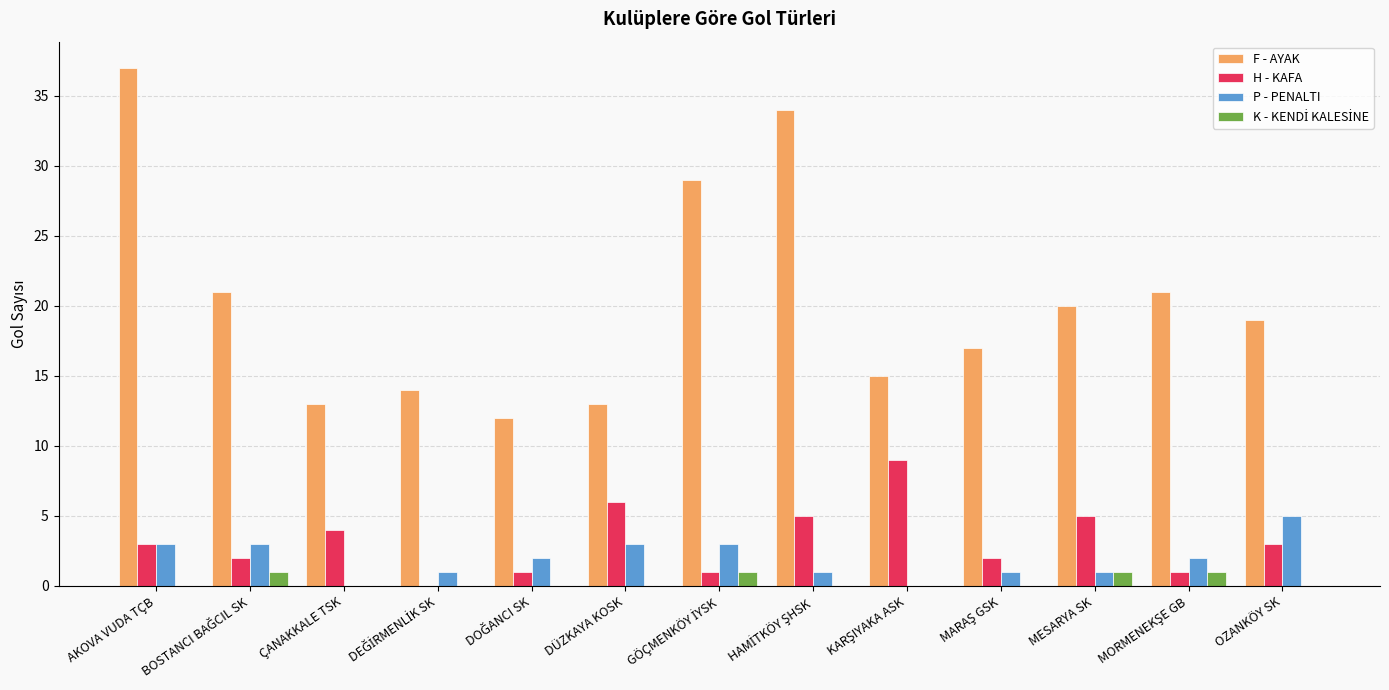

Which series has the largest total across all categories?

F - AYAK